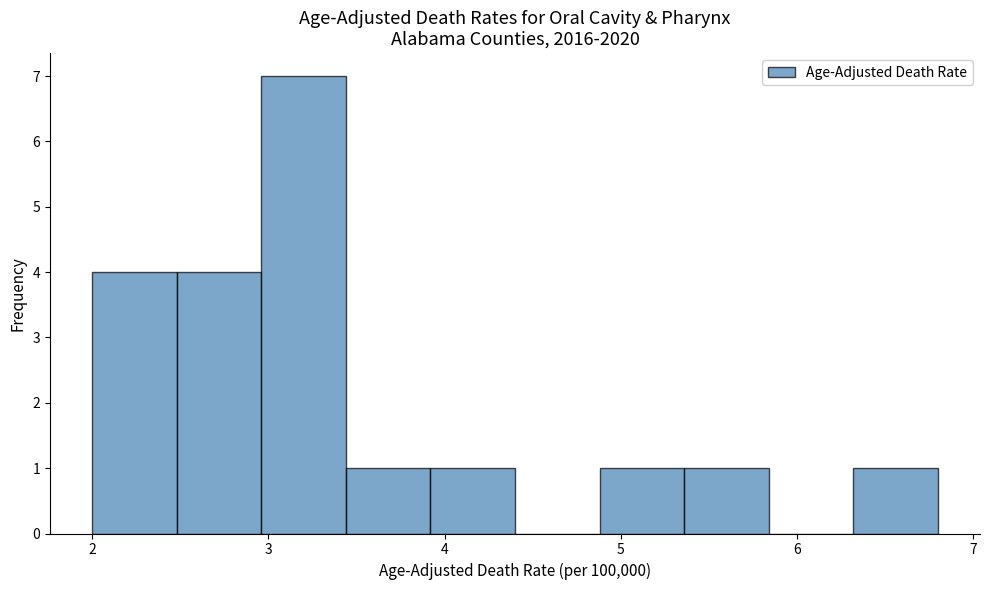

Which range on the x-axis has the tallest bar?

2.96 to 3.44